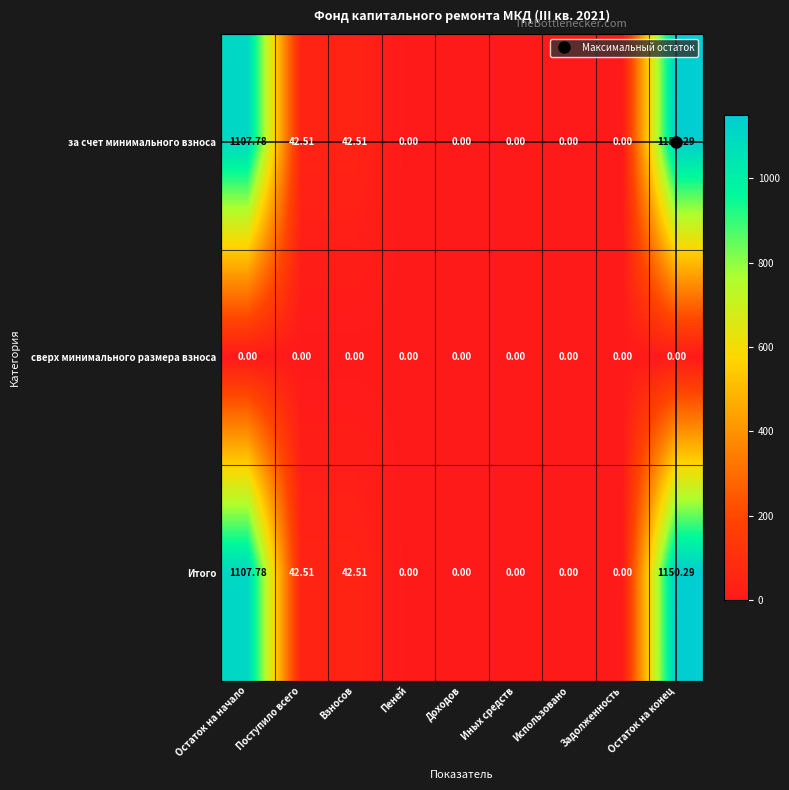

At which category is the sum across all series the highest?

Остаток на конец